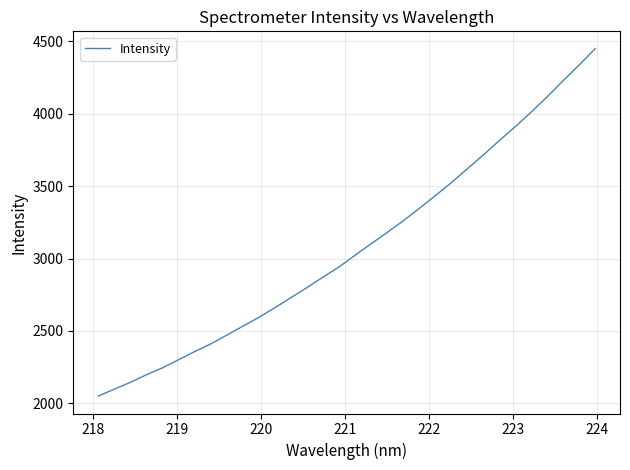

What is the average value?

3076.7